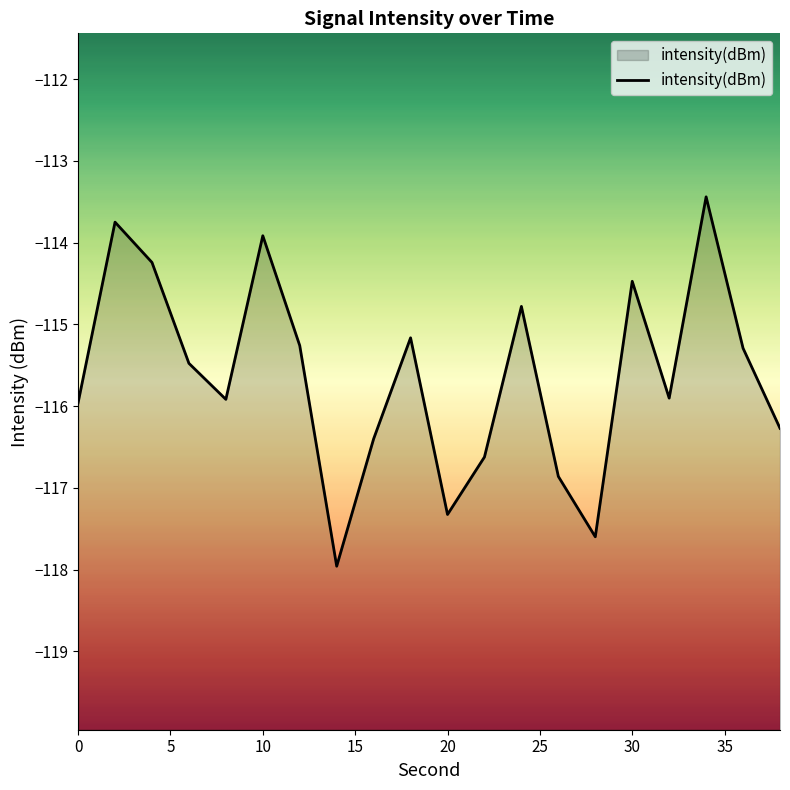

Reading left to right, extract all data points from this chart.

0=-116.0	2=-113.7	4=-114.2	6=-115.5	8=-115.9	10=-113.9	12=-115.3	14=-118.0	16=-116.4	18=-115.2	20=-117.3	22=-116.6	24=-114.8	26=-116.9	28=-117.6	30=-114.5	32=-115.9	34=-113.4	36=-115.3	38=-116.3